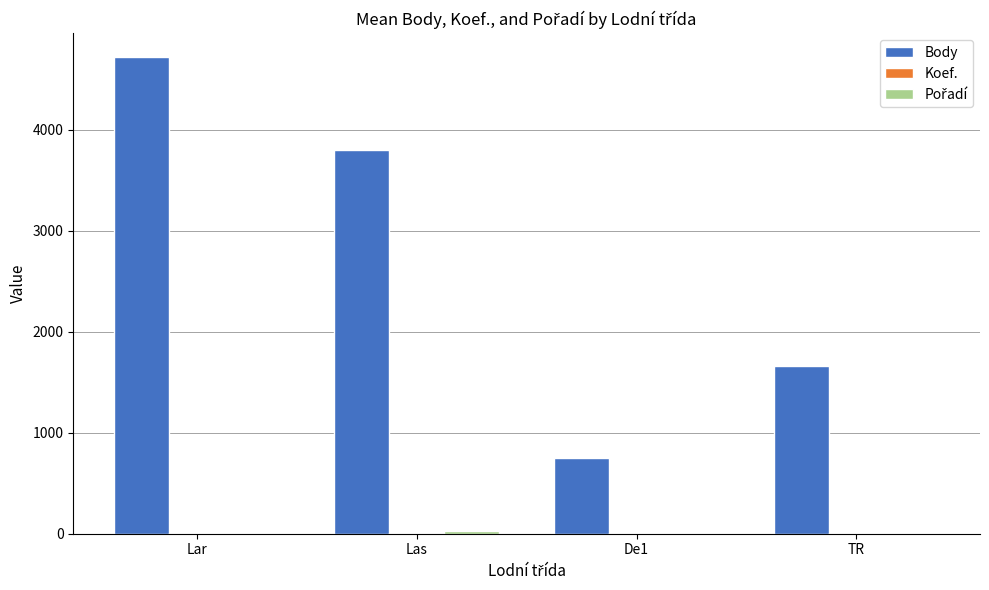

At which category is the sum across all series the highest?

Lar